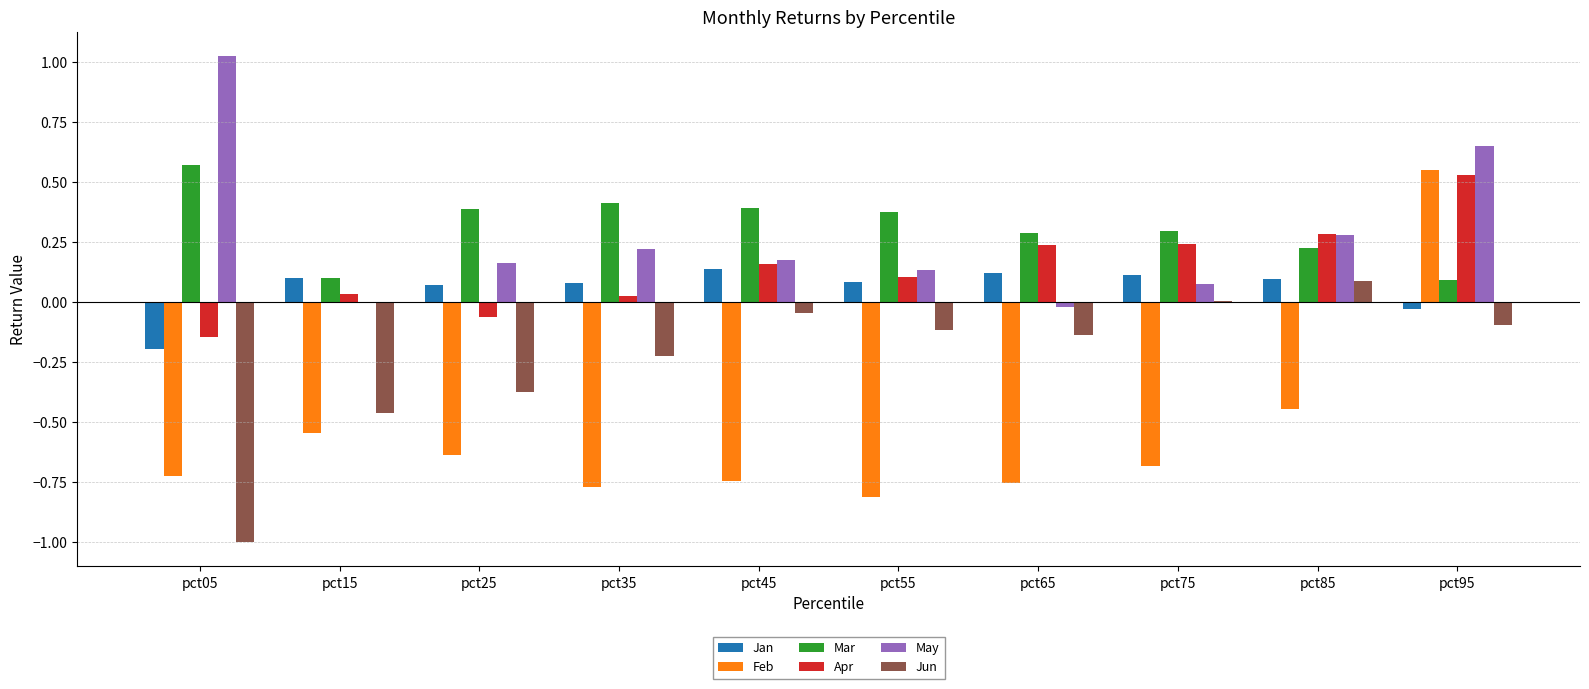

How many categories are shown in the chart?

10